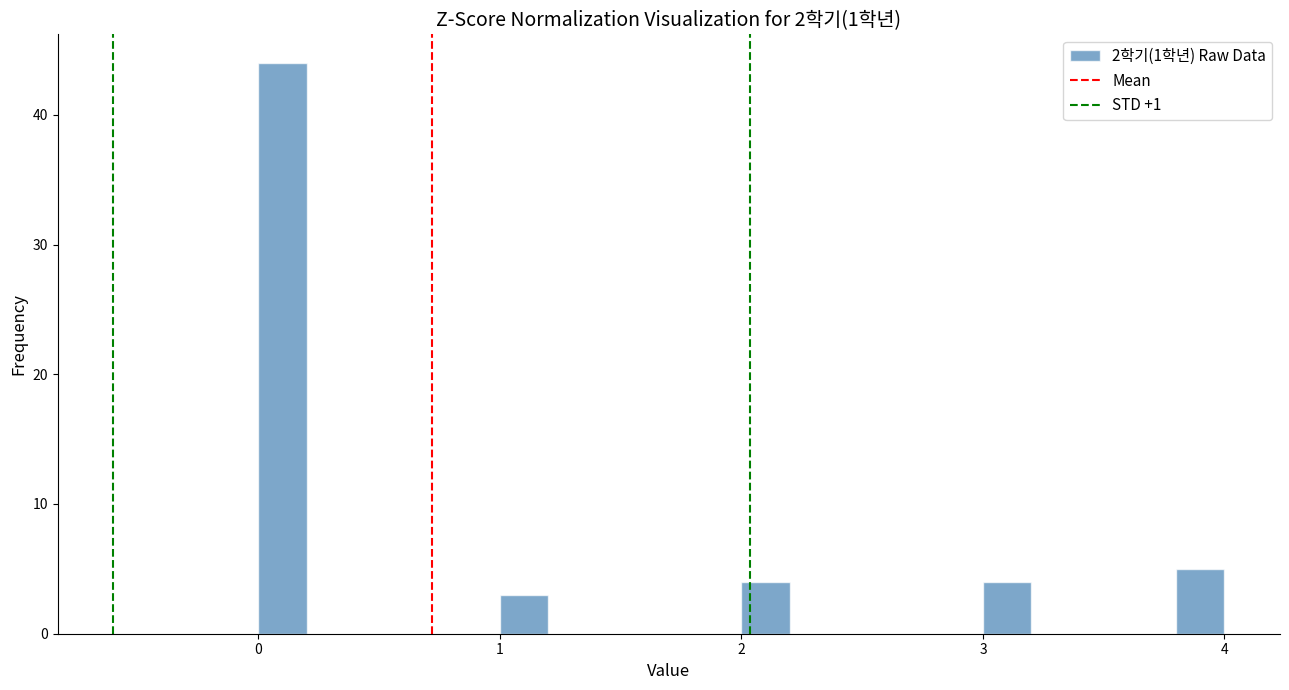

Around what value on the x-axis is the tallest bar? Give the approximate position of its centre, as read against the axis.

0.1